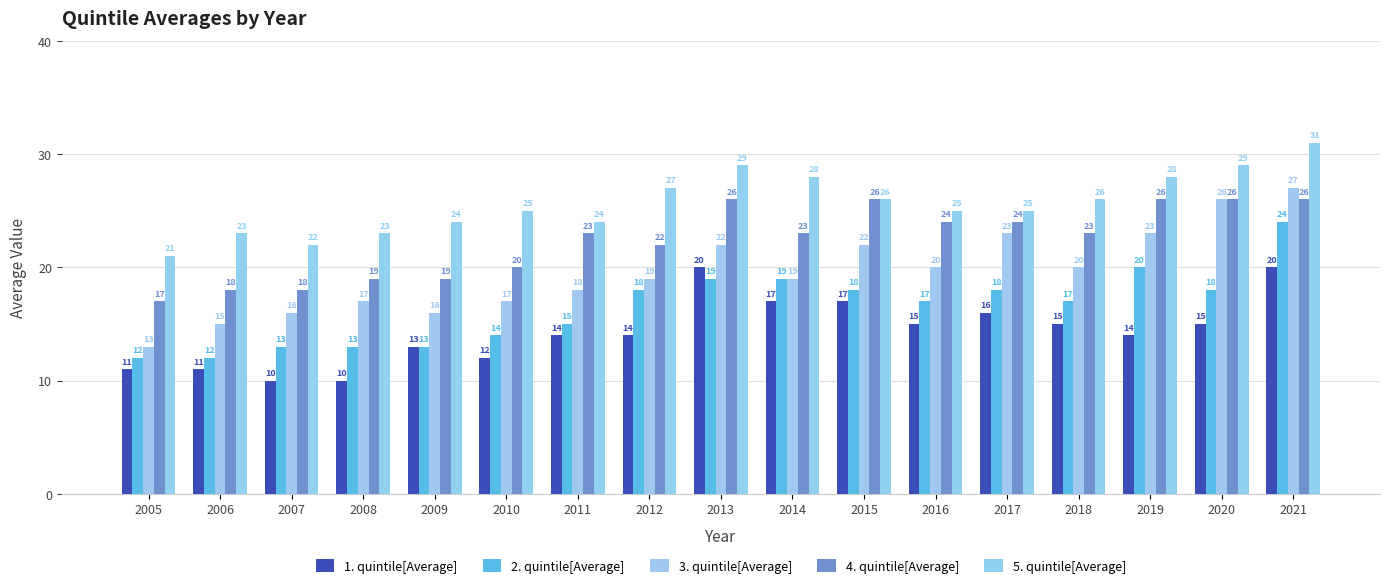

What is the sum of the 1. quintile[Average] values at 2007 and 2016?

25